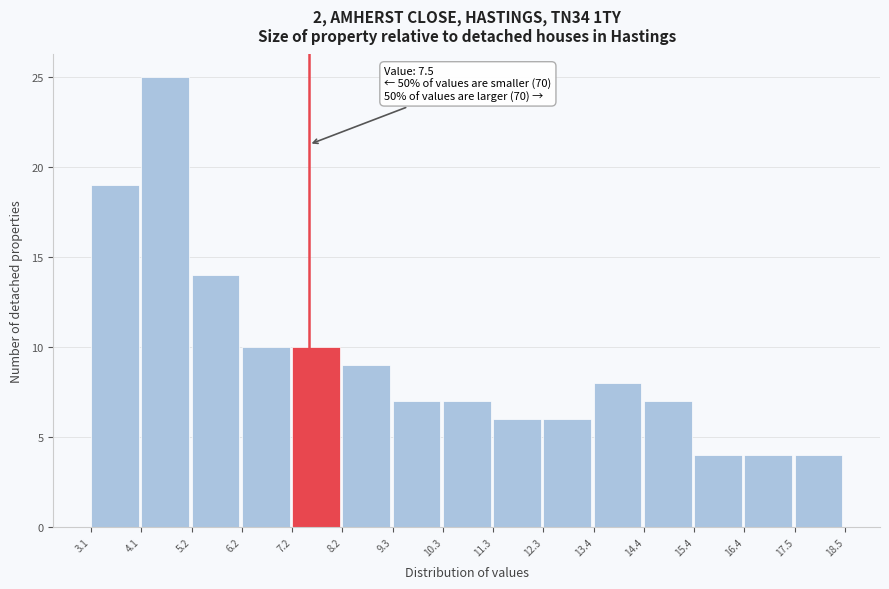

Which range on the x-axis has the tallest bar?

4.1 to 5.2